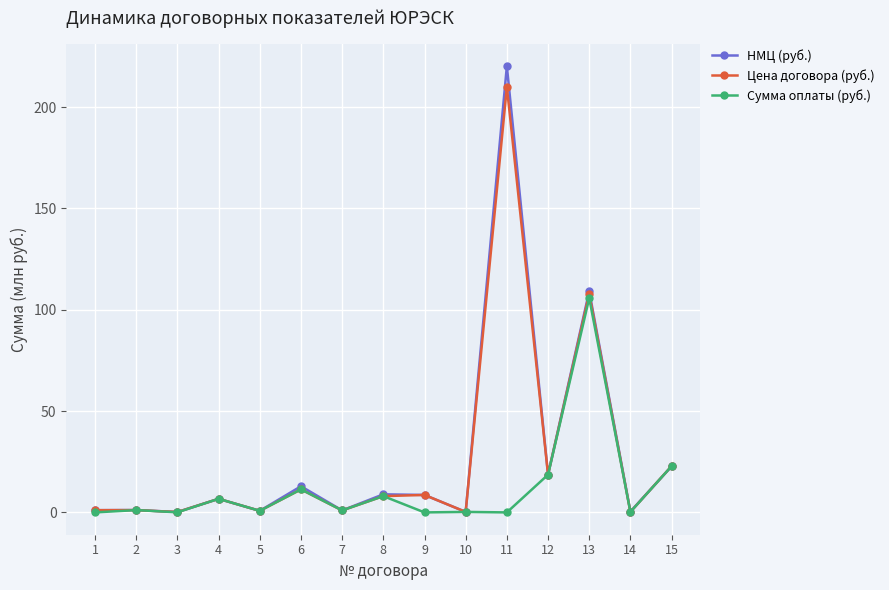

The value of НМЦ (руб.) at 4 is 6.7. True or false?

True